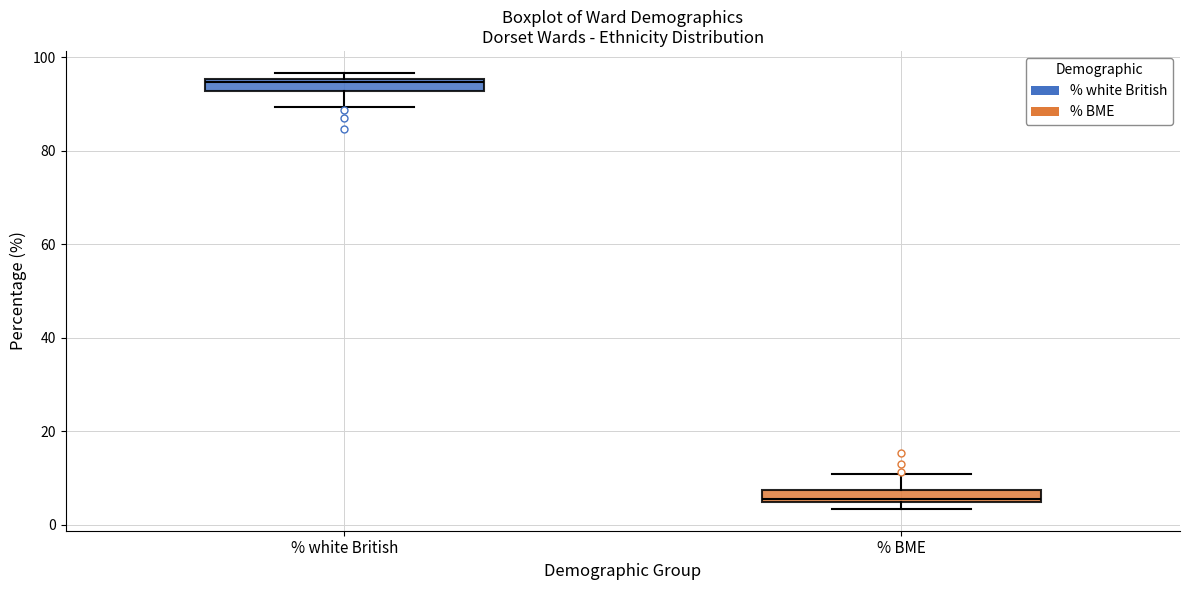

Which box's median line is the lowest?

% BME